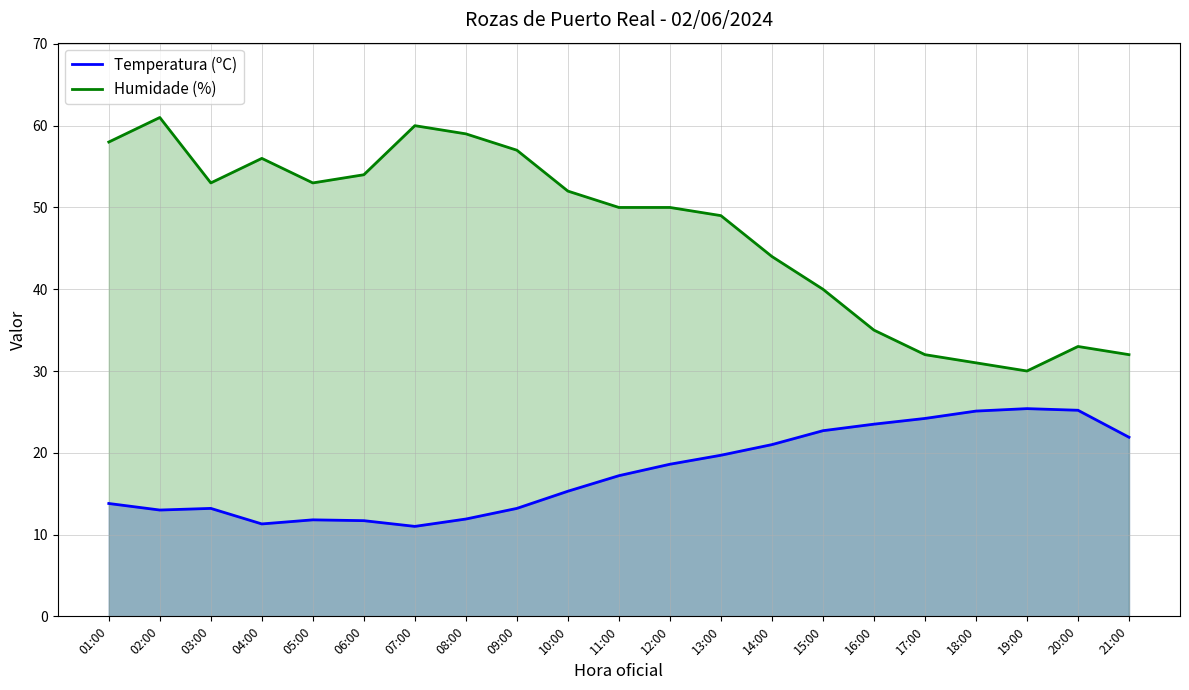

Which label corresponds to the smallest value in the chart?

07:00